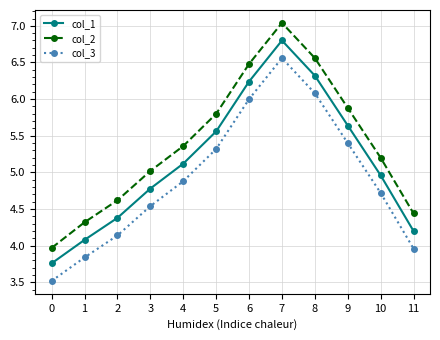

True or false: col_1 has a value of 4.4 at 2.

True